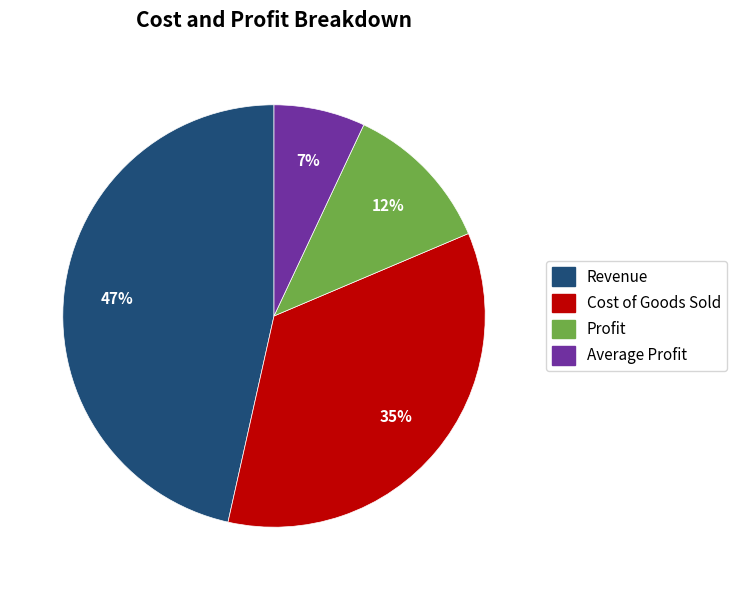

Is there a majority slice in this chart?

No